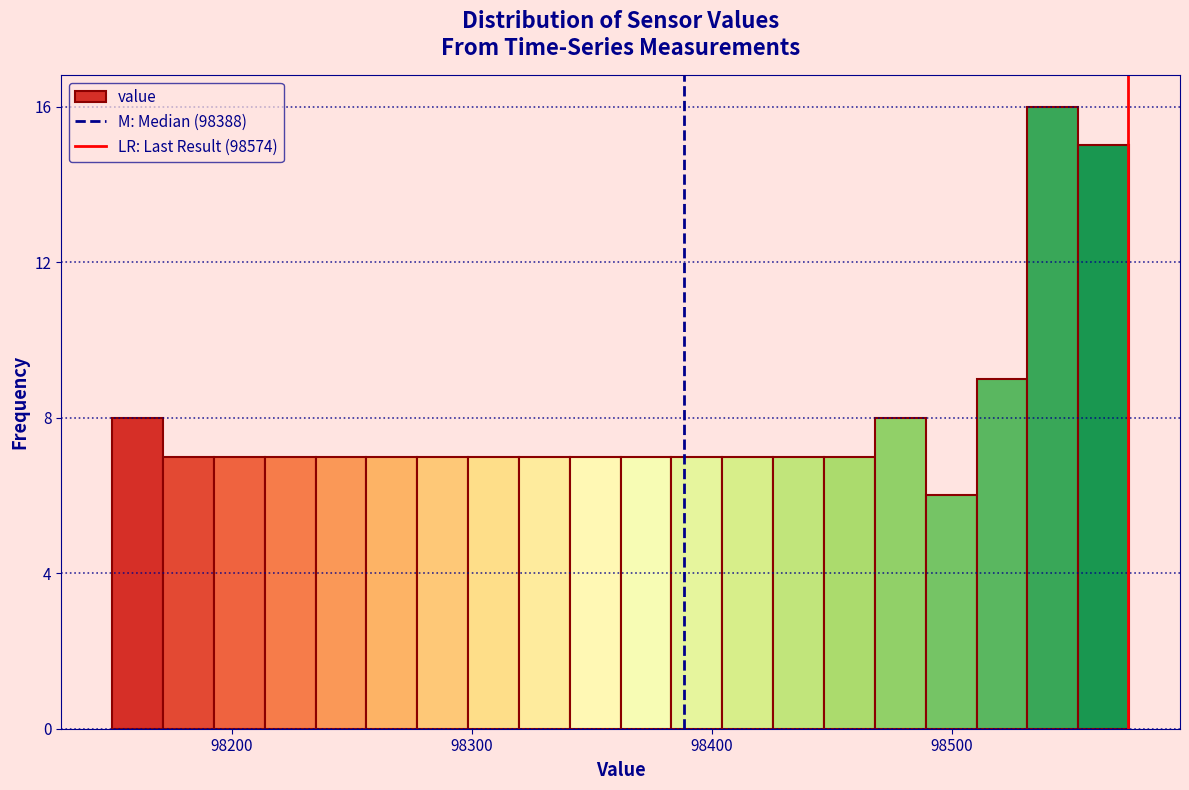

Read against the x-axis, roughly where is the centre of the tallest bar?

98540